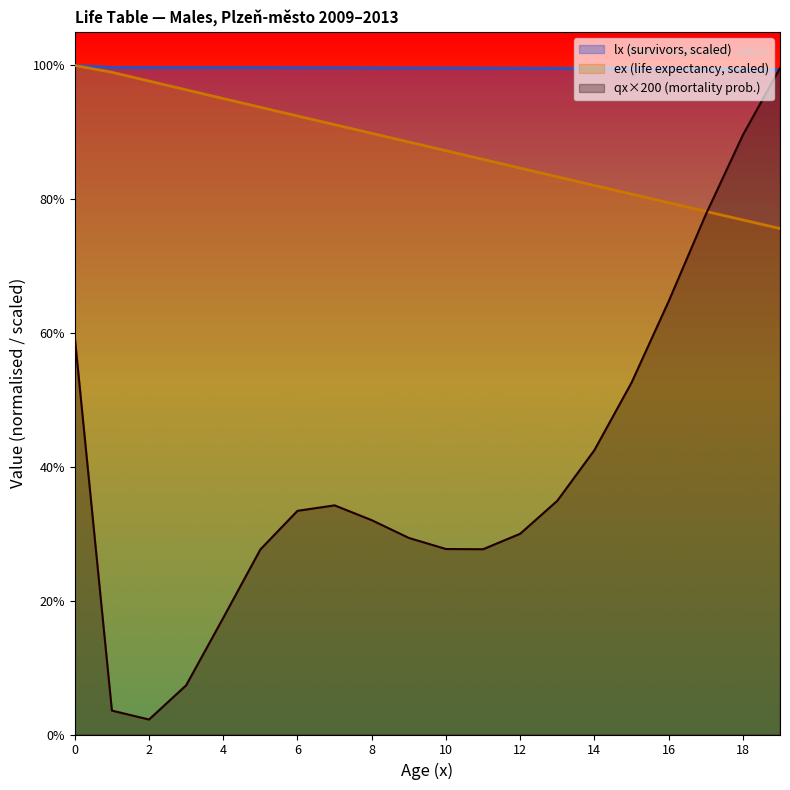

Which series has the largest total across all categories?

lx (survivors, scaled)